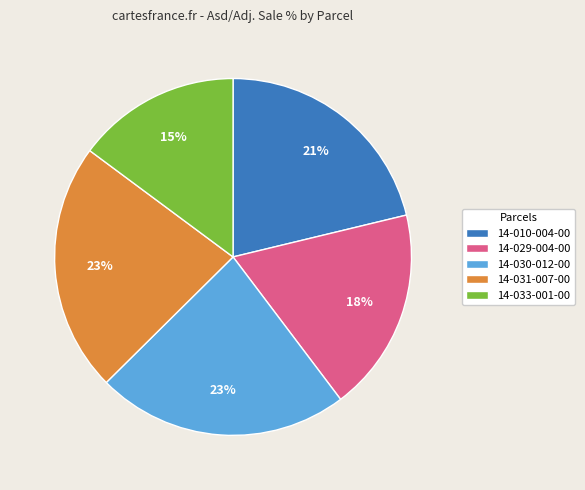

Is the sum of 14-030-012-00 and 14-033-001-00 greater than half?

No